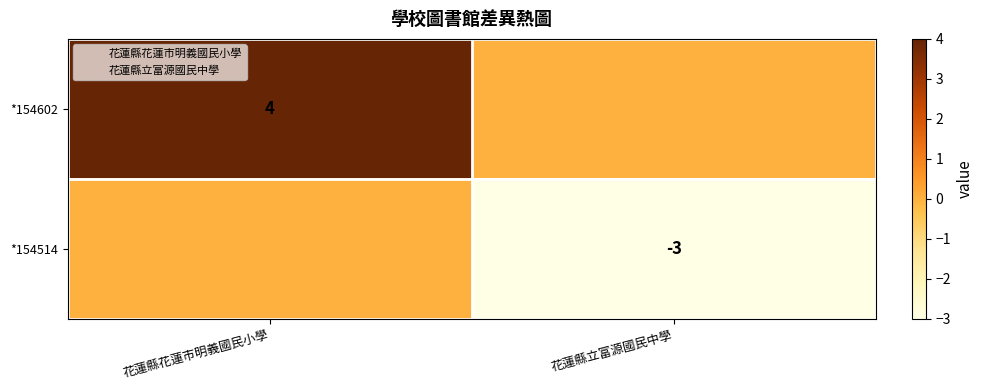

Which series changed the most between 花蓮縣花蓮市明義國民小學 and 花蓮縣立富源國民中學?

*154602